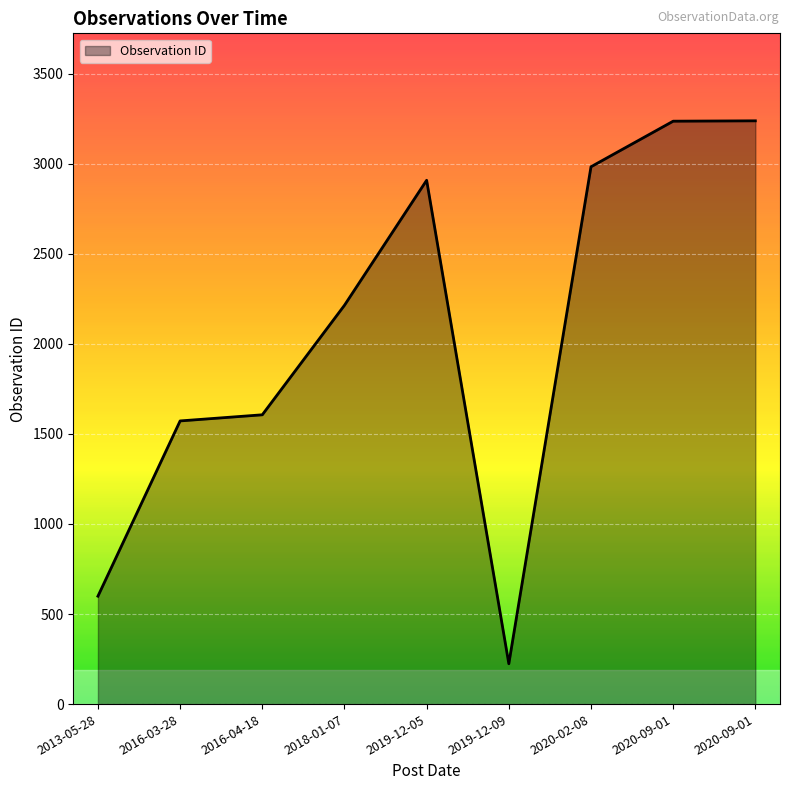

The chart shows a value of 550 at 2016-03-28. True or false?

False